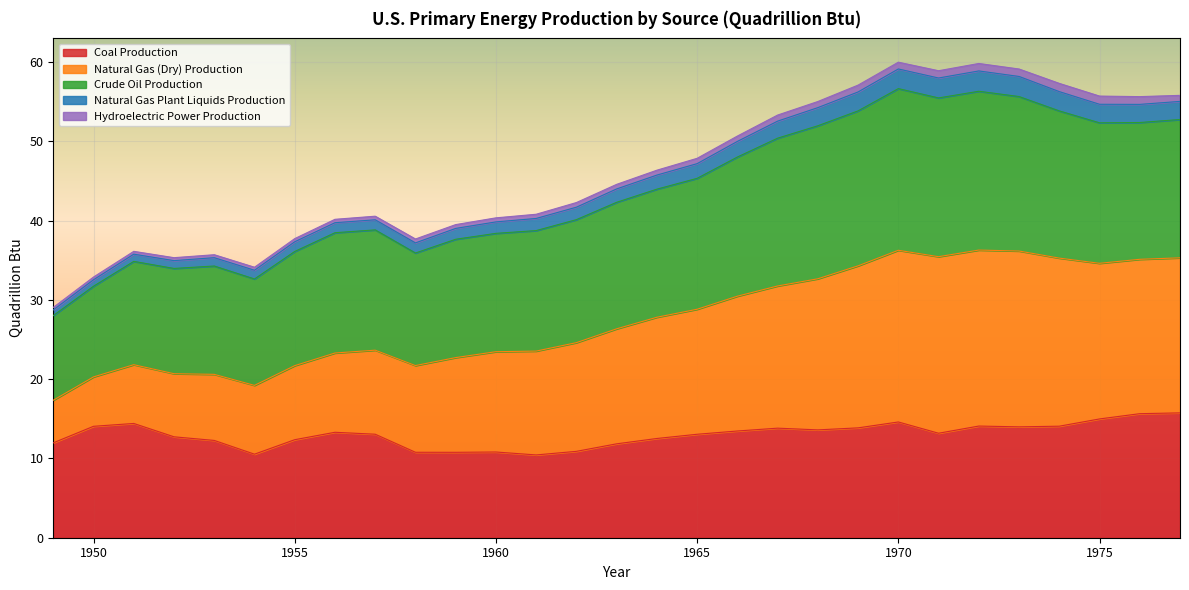

Which series has the widest spread of values?

Natural Gas (Dry) Production